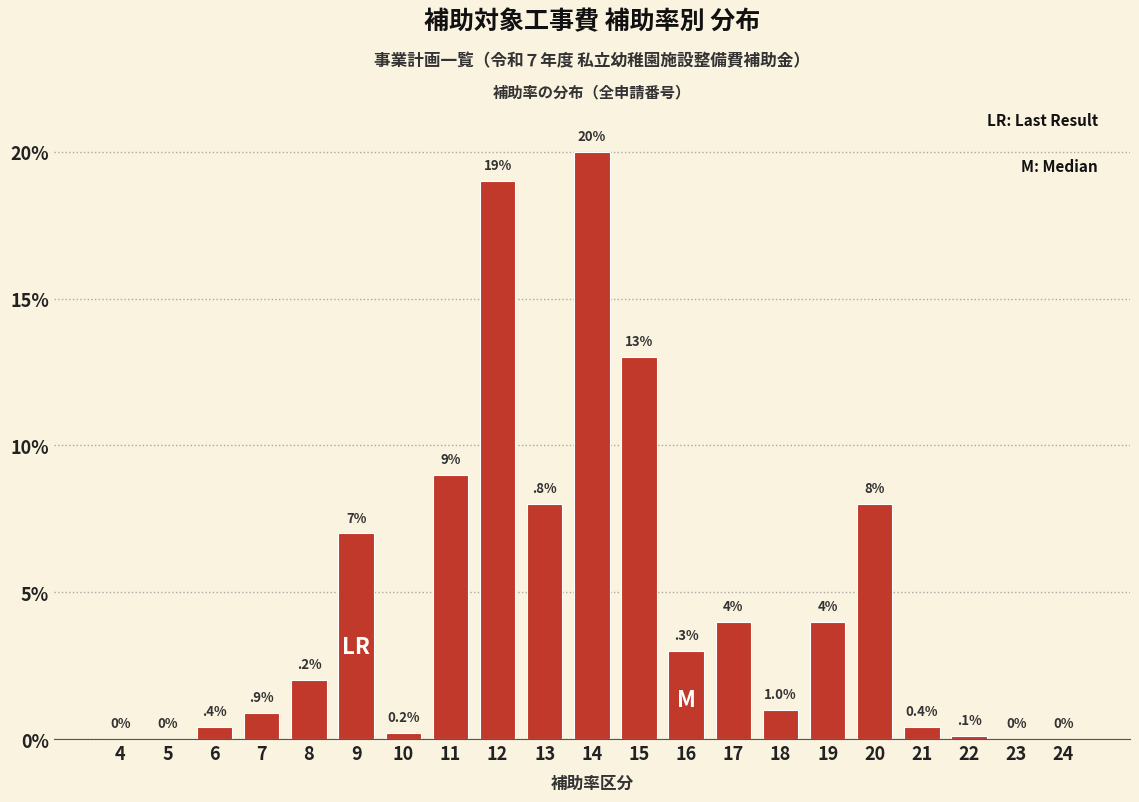

Reading left to right, extract all data points from this chart.

4=0.0	5=0.0	6=0.4	7=0.9	8=2.0	9=7.0	10=0.2	11=9.0	12=19.0	13=8.0	14=20.0	15=13.0	16=3.0	17=4.0	18=1.0	19=4.0	20=8.0	21=0.4	22=0.1	23=0.0	24=0.0